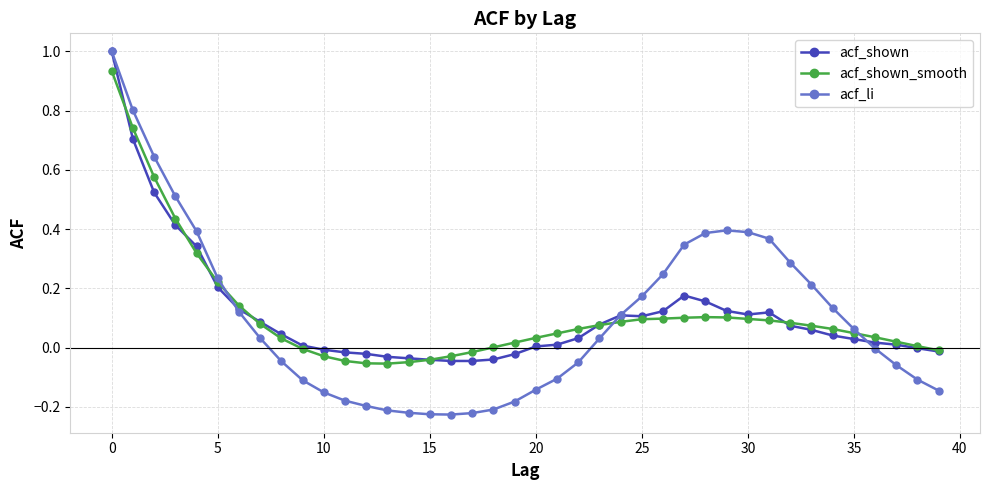

Which series ends up on top after the final intersection of acf_shown_smooth and acf_li?

acf_shown_smooth